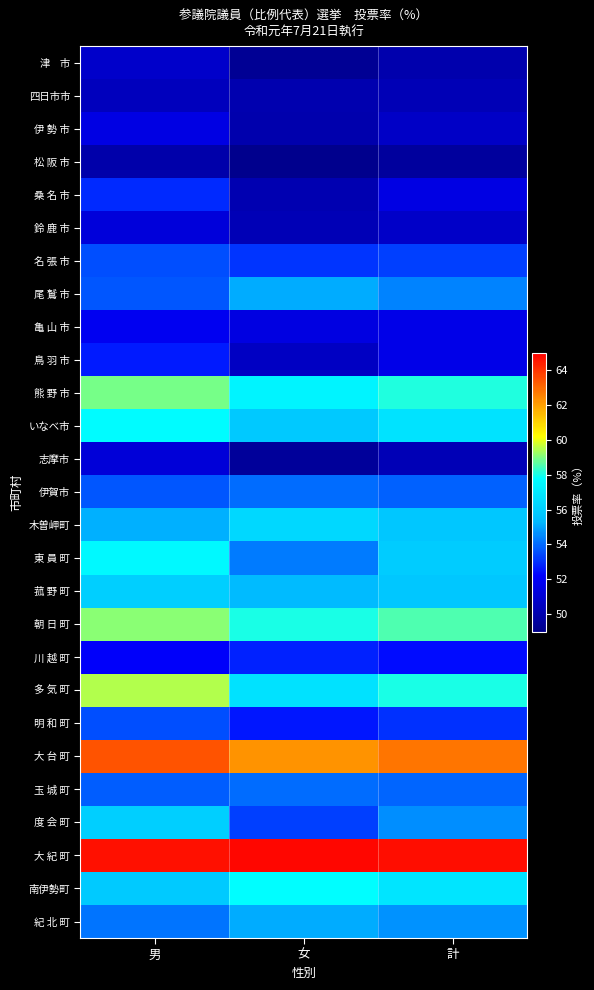

Rank the series by their maximum value, from lowest to highest.

松 阪 市, 四日市市, 津 市, 志摩市, 鈴 鹿 市, 伊 勢 市, 亀 山 市, 鳥 羽 市, 川 越 町, 桑 名 市, 名 張 市, 明 和 町, 玉 城 町, 伊賀市, 尾 鷲 市, 紀 北 町, 度 会 町, 菰 野 町, 木曽岬町, 東 員 町, いなべ市, 南伊勢町, 熊 野 市, 朝 日 町, 多 気 町, 大 台 町, 大 紀 町